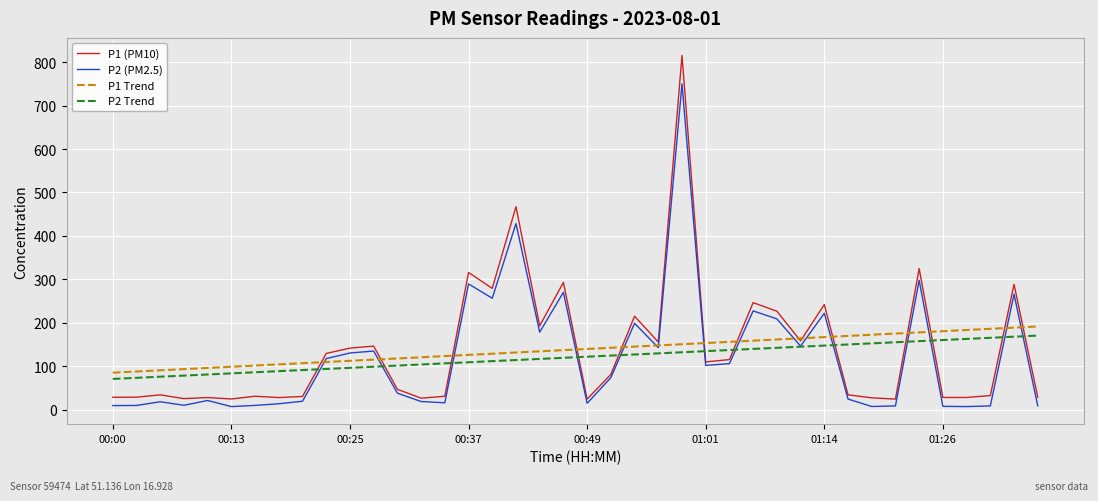

How many lines are shown in the chart?

4